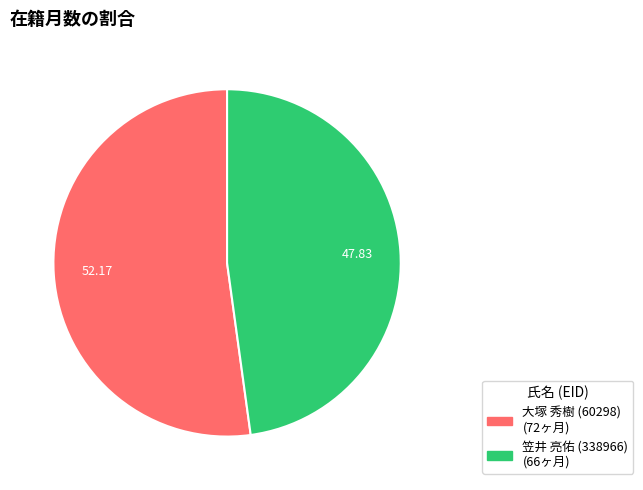

How many segments does this pie chart have?

2